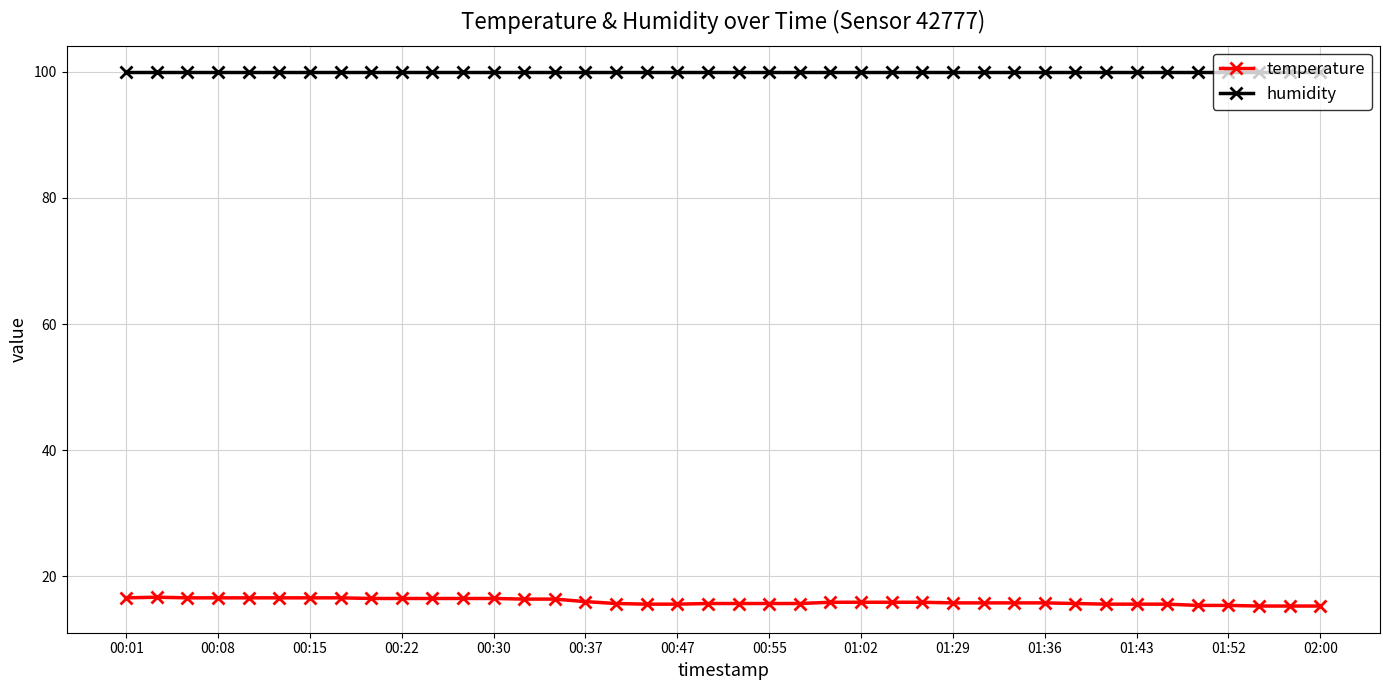

Which series has the widest spread of values?

temperature